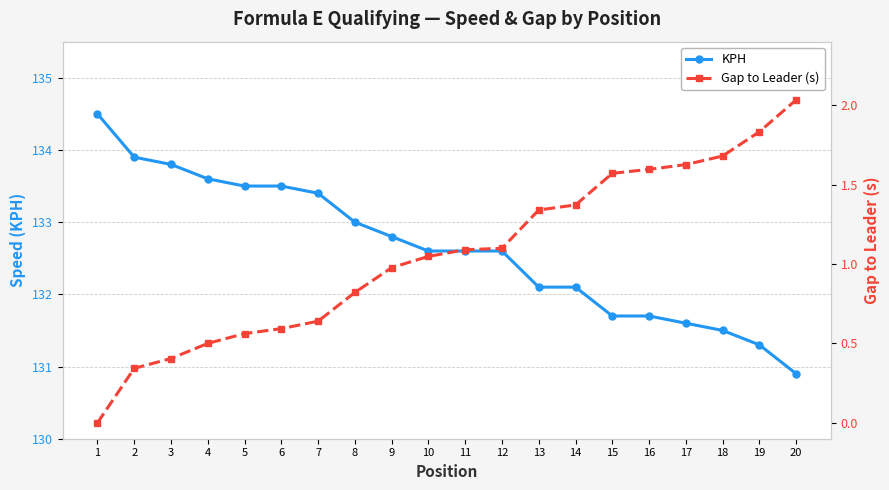

How many data points in KPH are above 132?

14